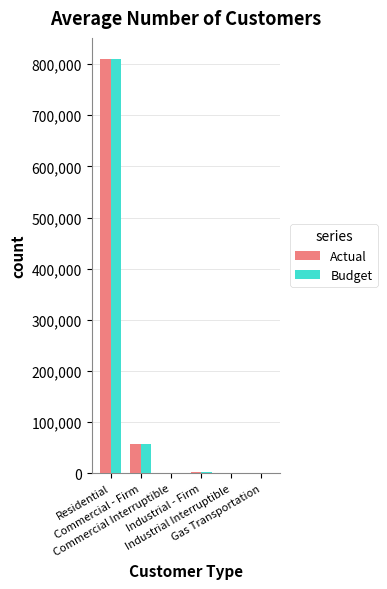

What is the sum of all Budget values?

870416